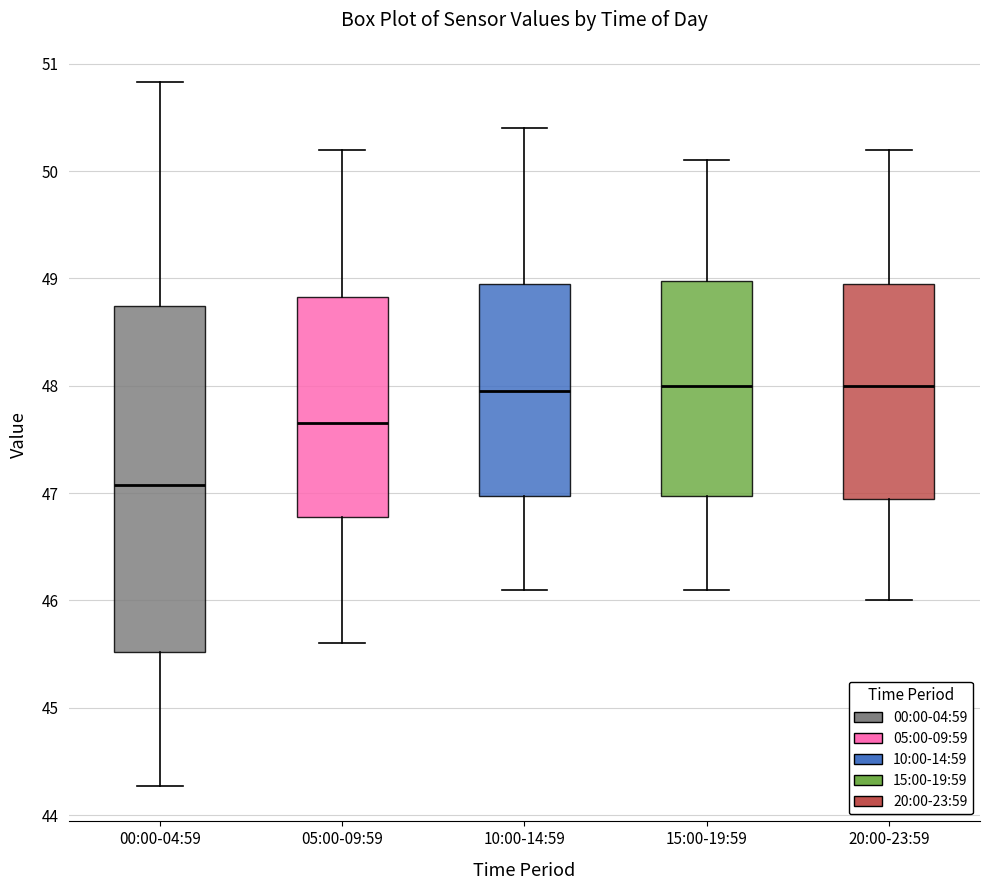

Comparing the boxes themselves (not the whiskers), which one is the tallest?

00:00-04:59